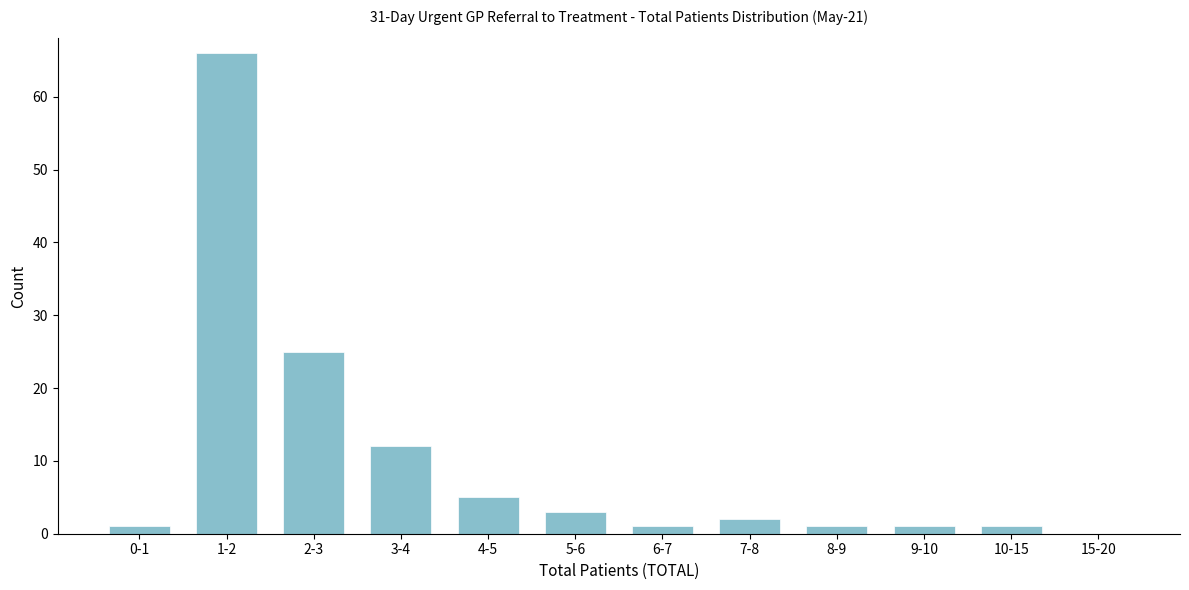

Reading right to left, extract all data points from this chart.

15-20=0	10-15=1	9-10=1	8-9=1	7-8=2	6-7=1	5-6=3	4-5=5	3-4=12	2-3=25	1-2=66	0-1=1